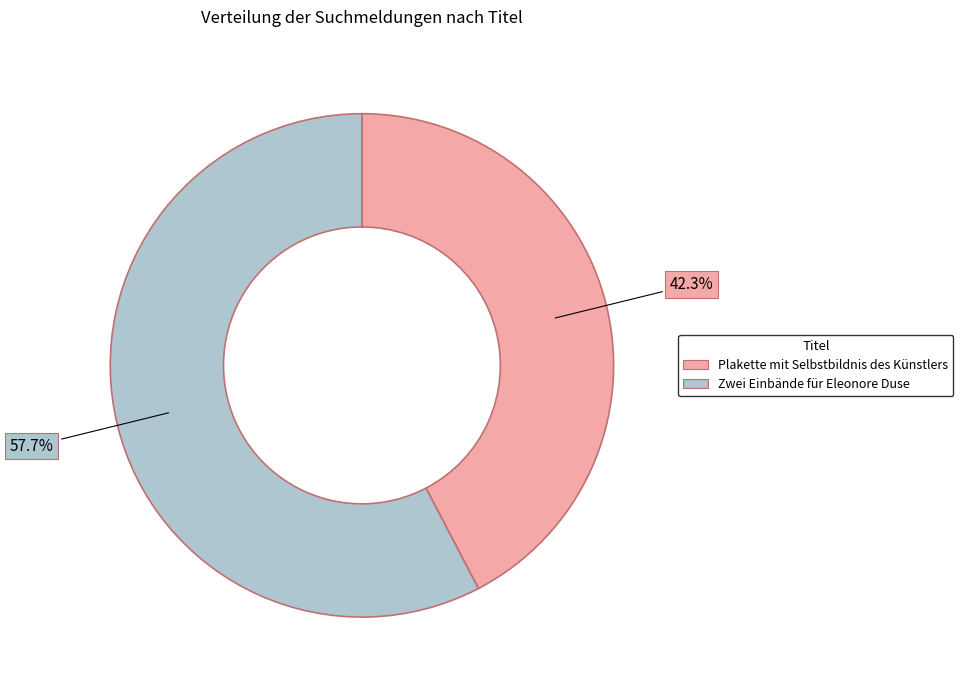

How many slices are in this pie chart?

2